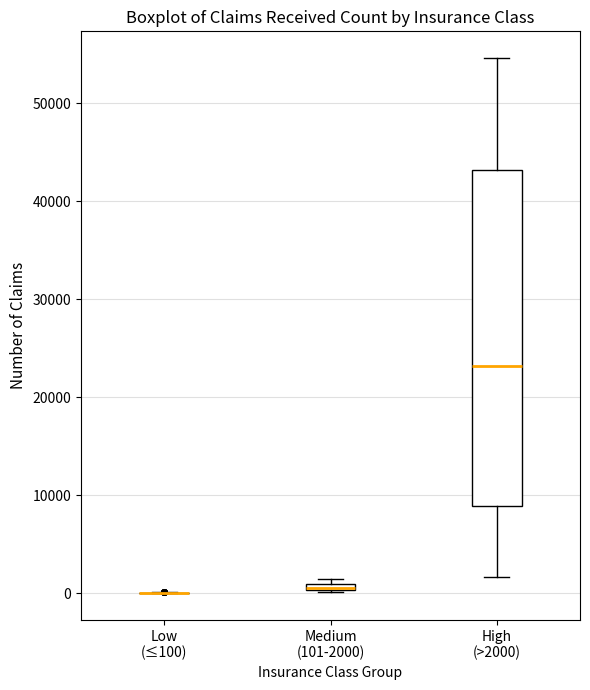

Which box is the tallest, from its lower edge to its upper edge?

High (>2000)